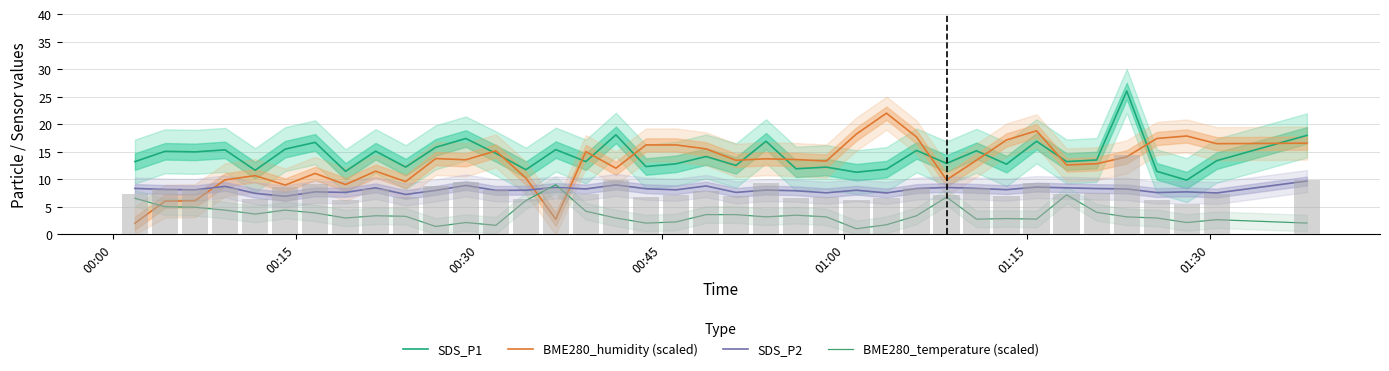

The SDS_P1 series shows 5.3 at 17. True or false?

False